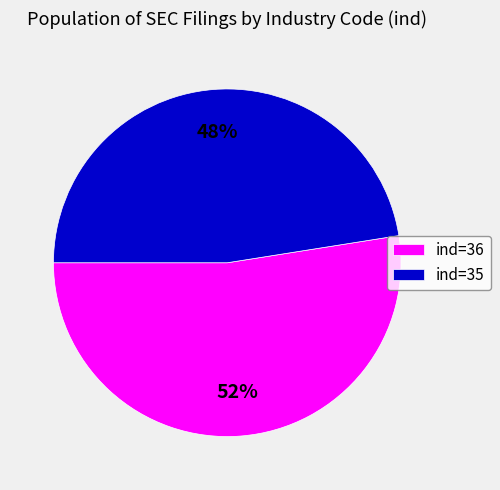

Which category accounts for the majority?

ind=36